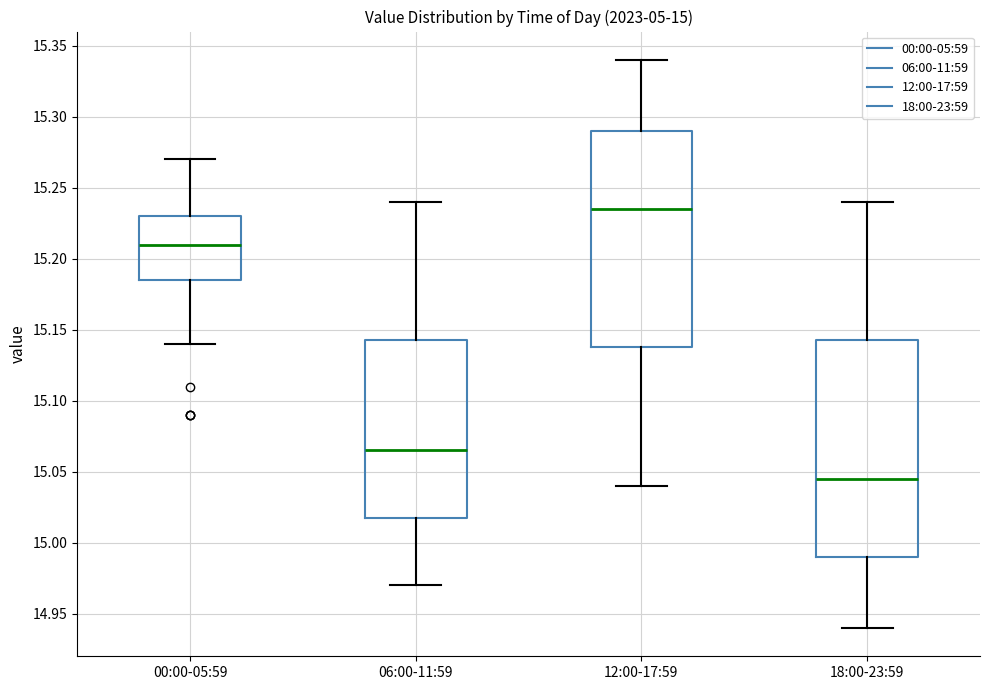

Which box's median line is the lowest?

18:00-23:59